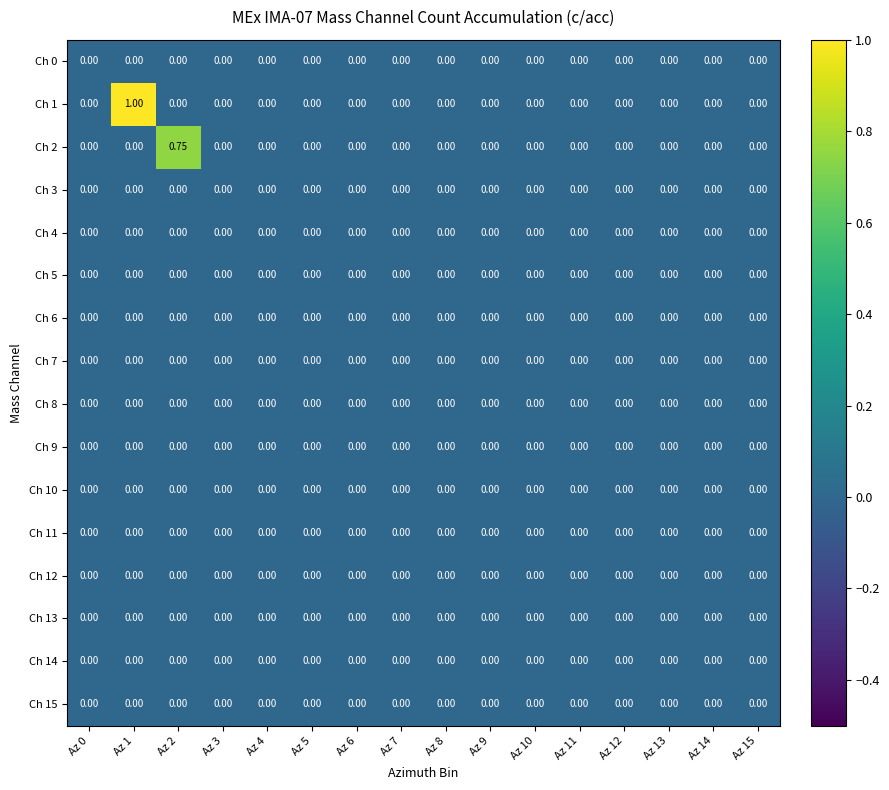

Reading left to right, what are all the values shown in this chart?

Ch 0: Az 0=0.0	Az 1=0.0	Az 2=0.0	Az 3=0.0	Az 4=0.0	Az 5=0.0	Az 6=0.0	Az 7=0.0	Az 8=0.0	Az 9=0.0	Az 10=0.0	Az 11=0.0	Az 12=0.0	Az 13=0.0	Az 14=0.0	Az 15=0.0
Ch 1: Az 0=0.0	Az 1=1.0	Az 2=0.0	Az 3=0.0	Az 4=0.0	Az 5=0.0	Az 6=0.0	Az 7=0.0	Az 8=0.0	Az 9=0.0	Az 10=0.0	Az 11=0.0	Az 12=0.0	Az 13=0.0	Az 14=0.0	Az 15=0.0
Ch 2: Az 0=0.0	Az 1=0.0	Az 2=0.8	Az 3=0.0	Az 4=0.0	Az 5=0.0	Az 6=0.0	Az 7=0.0	Az 8=0.0	Az 9=0.0	Az 10=0.0	Az 11=0.0	Az 12=0.0	Az 13=0.0	Az 14=0.0	Az 15=0.0
Ch 3: Az 0=0.0	Az 1=0.0	Az 2=0.0	Az 3=0.0	Az 4=0.0	Az 5=0.0	Az 6=0.0	Az 7=0.0	Az 8=0.0	Az 9=0.0	Az 10=0.0	Az 11=0.0	Az 12=0.0	Az 13=0.0	Az 14=0.0	Az 15=0.0
Ch 4: Az 0=0.0	Az 1=0.0	Az 2=0.0	Az 3=0.0	Az 4=0.0	Az 5=0.0	Az 6=0.0	Az 7=0.0	Az 8=0.0	Az 9=0.0	Az 10=0.0	Az 11=0.0	Az 12=0.0	Az 13=0.0	Az 14=0.0	Az 15=0.0
Ch 5: Az 0=0.0	Az 1=0.0	Az 2=0.0	Az 3=0.0	Az 4=0.0	Az 5=0.0	Az 6=0.0	Az 7=0.0	Az 8=0.0	Az 9=0.0	Az 10=0.0	Az 11=0.0	Az 12=0.0	Az 13=0.0	Az 14=0.0	Az 15=0.0
Ch 6: Az 0=0.0	Az 1=0.0	Az 2=0.0	Az 3=0.0	Az 4=0.0	Az 5=0.0	Az 6=0.0	Az 7=0.0	Az 8=0.0	Az 9=0.0	Az 10=0.0	Az 11=0.0	Az 12=0.0	Az 13=0.0	Az 14=0.0	Az 15=0.0
Ch 7: Az 0=0.0	Az 1=0.0	Az 2=0.0	Az 3=0.0	Az 4=0.0	Az 5=0.0	Az 6=0.0	Az 7=0.0	Az 8=0.0	Az 9=0.0	Az 10=0.0	Az 11=0.0	Az 12=0.0	Az 13=0.0	Az 14=0.0	Az 15=0.0
Ch 8: Az 0=0.0	Az 1=0.0	Az 2=0.0	Az 3=0.0	Az 4=0.0	Az 5=0.0	Az 6=0.0	Az 7=0.0	Az 8=0.0	Az 9=0.0	Az 10=0.0	Az 11=0.0	Az 12=0.0	Az 13=0.0	Az 14=0.0	Az 15=0.0
Ch 9: Az 0=0.0	Az 1=0.0	Az 2=0.0	Az 3=0.0	Az 4=0.0	Az 5=0.0	Az 6=0.0	Az 7=0.0	Az 8=0.0	Az 9=0.0	Az 10=0.0	Az 11=0.0	Az 12=0.0	Az 13=0.0	Az 14=0.0	Az 15=0.0
Ch 10: Az 0=0.0	Az 1=0.0	Az 2=0.0	Az 3=0.0	Az 4=0.0	Az 5=0.0	Az 6=0.0	Az 7=0.0	Az 8=0.0	Az 9=0.0	Az 10=0.0	Az 11=0.0	Az 12=0.0	Az 13=0.0	Az 14=0.0	Az 15=0.0
Ch 11: Az 0=0.0	Az 1=0.0	Az 2=0.0	Az 3=0.0	Az 4=0.0	Az 5=0.0	Az 6=0.0	Az 7=0.0	Az 8=0.0	Az 9=0.0	Az 10=0.0	Az 11=0.0	Az 12=0.0	Az 13=0.0	Az 14=0.0	Az 15=0.0
Ch 12: Az 0=0.0	Az 1=0.0	Az 2=0.0	Az 3=0.0	Az 4=0.0	Az 5=0.0	Az 6=0.0	Az 7=0.0	Az 8=0.0	Az 9=0.0	Az 10=0.0	Az 11=0.0	Az 12=0.0	Az 13=0.0	Az 14=0.0	Az 15=0.0
Ch 13: Az 0=0.0	Az 1=0.0	Az 2=0.0	Az 3=0.0	Az 4=0.0	Az 5=0.0	Az 6=0.0	Az 7=0.0	Az 8=0.0	Az 9=0.0	Az 10=0.0	Az 11=0.0	Az 12=0.0	Az 13=0.0	Az 14=0.0	Az 15=0.0
Ch 14: Az 0=0.0	Az 1=0.0	Az 2=0.0	Az 3=0.0	Az 4=0.0	Az 5=0.0	Az 6=0.0	Az 7=0.0	Az 8=0.0	Az 9=0.0	Az 10=0.0	Az 11=0.0	Az 12=0.0	Az 13=0.0	Az 14=0.0	Az 15=0.0
Ch 15: Az 0=0.0	Az 1=0.0	Az 2=0.0	Az 3=0.0	Az 4=0.0	Az 5=0.0	Az 6=0.0	Az 7=0.0	Az 8=0.0	Az 9=0.0	Az 10=0.0	Az 11=0.0	Az 12=0.0	Az 13=0.0	Az 14=0.0	Az 15=0.0